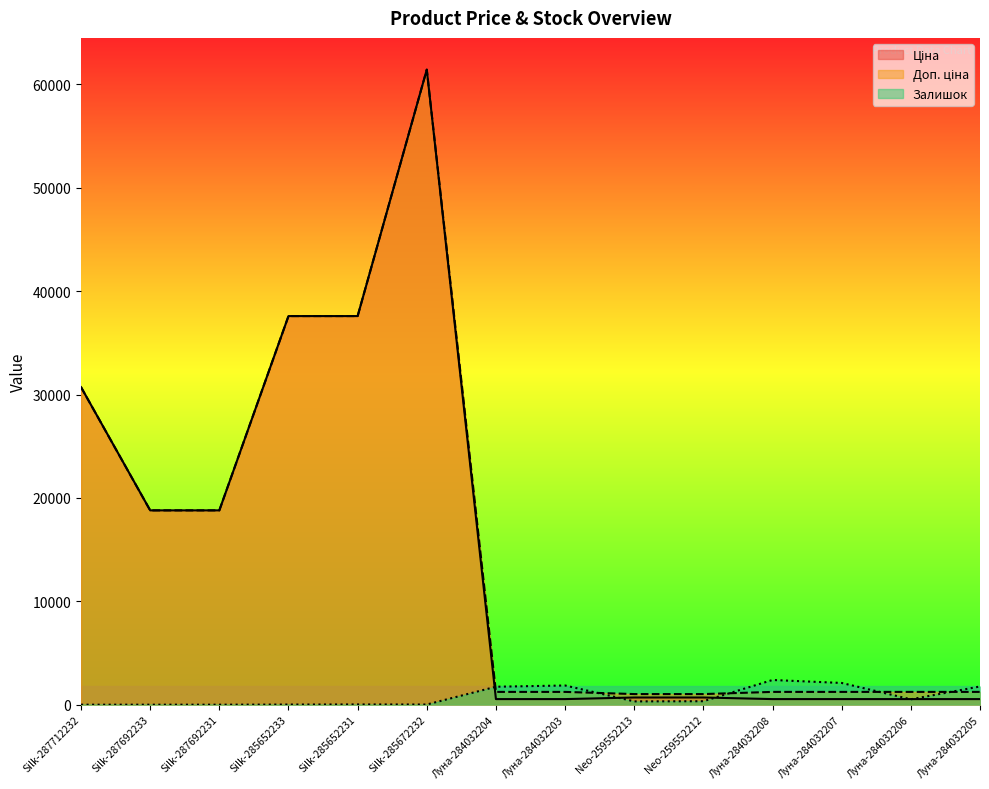

Which series changed the most between Neo-259552212 and Луна-284032208?

Залишок